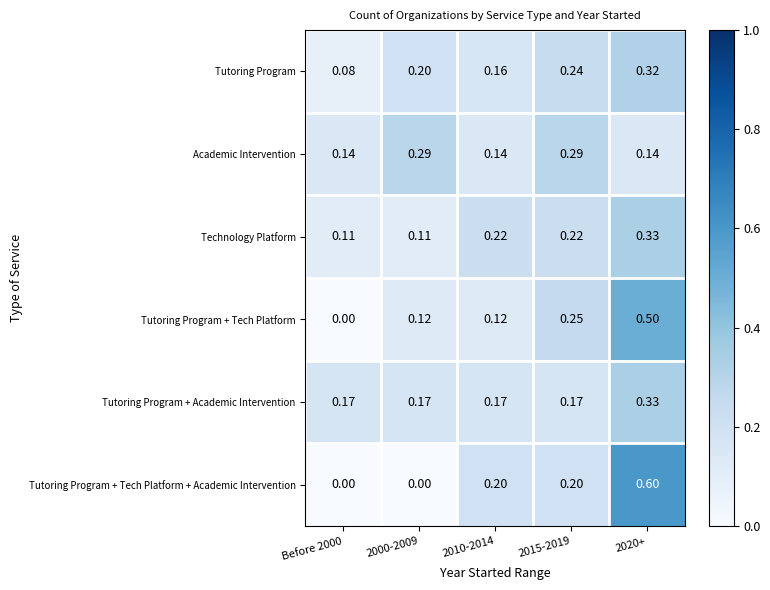

Which series has the largest total across all categories?

Tutoring Program + Academic Intervention